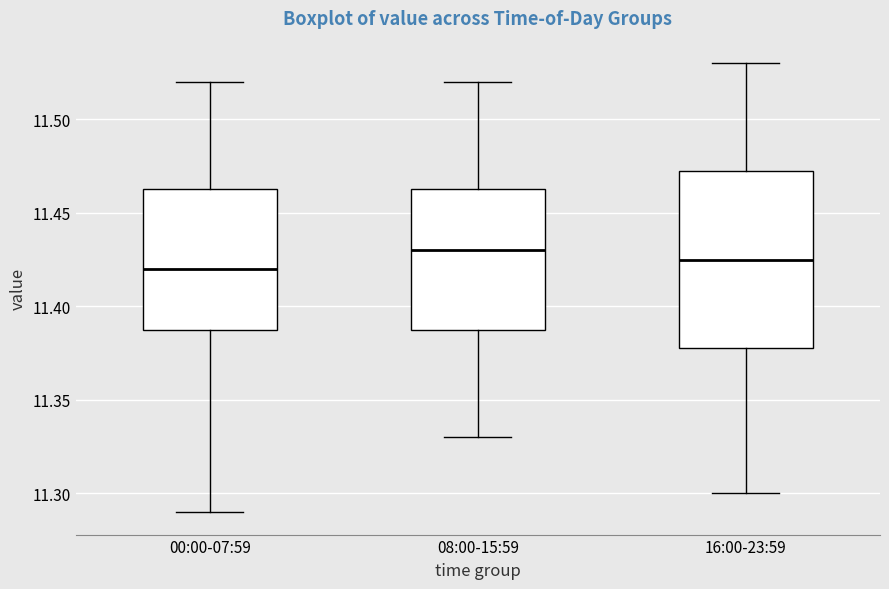

Where does the upper whisker of the box for 16:00-23:59 end on the y-axis? The values are not printed on the chart, so give them approximately, as read against the axis.

11.530